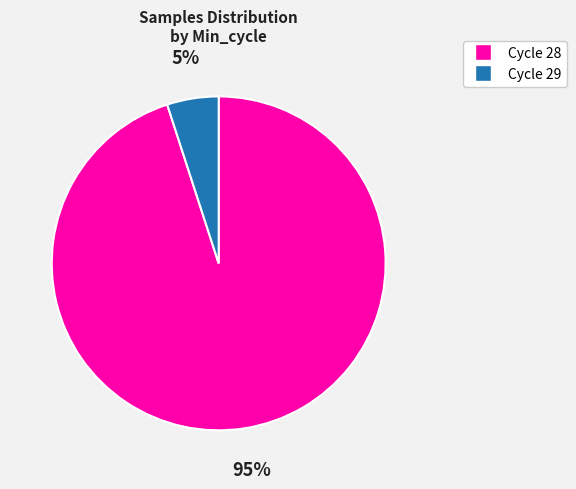

Is there any slice that represents more than half of the pie?

Yes